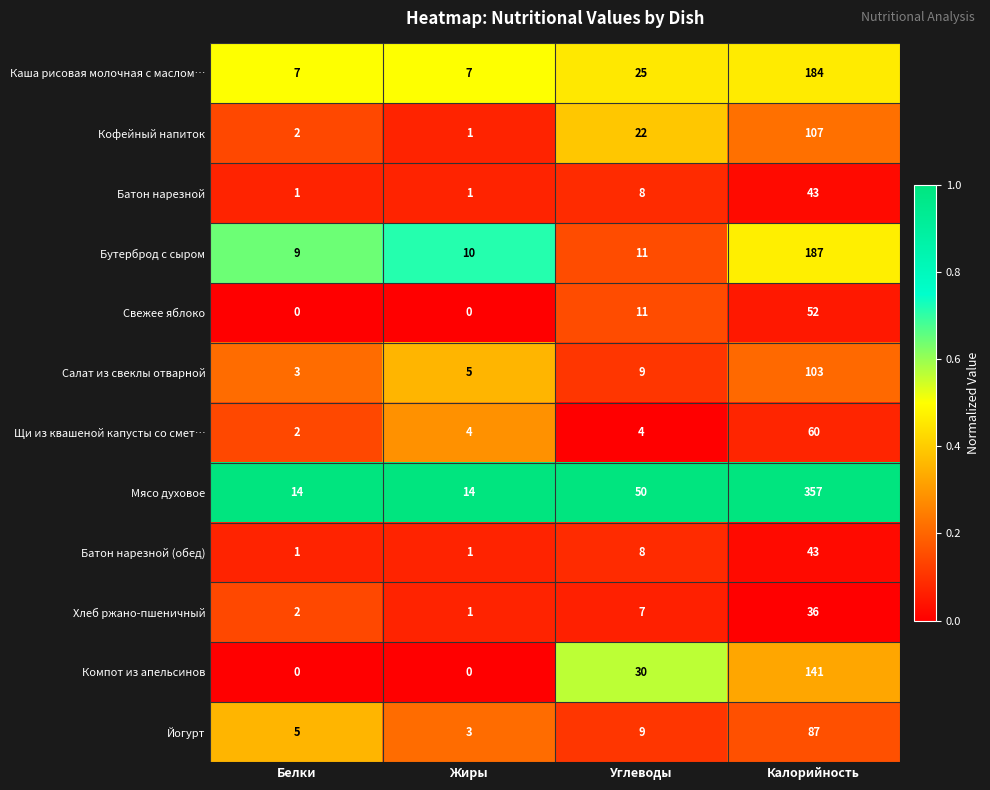

At which label is Салат из свеклы отварной closest to 53?

Углеводы